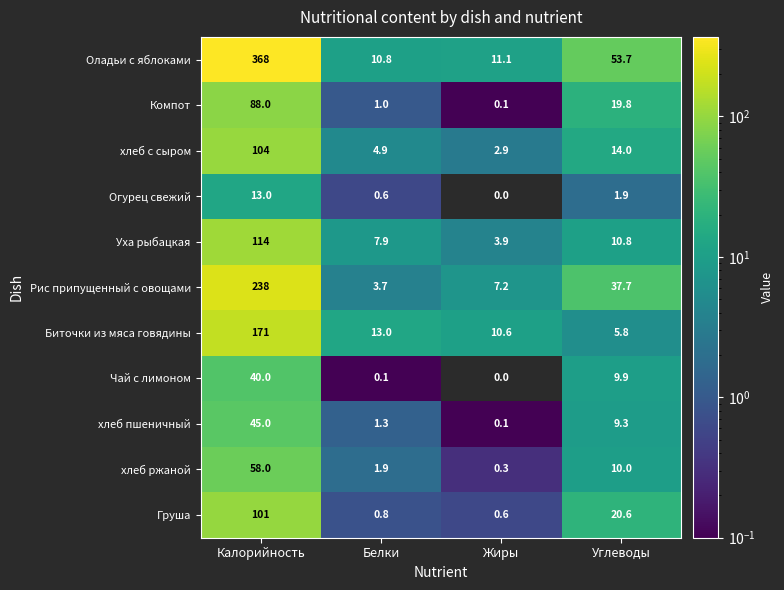

At which category is the sum across all series the highest?

Калорийность